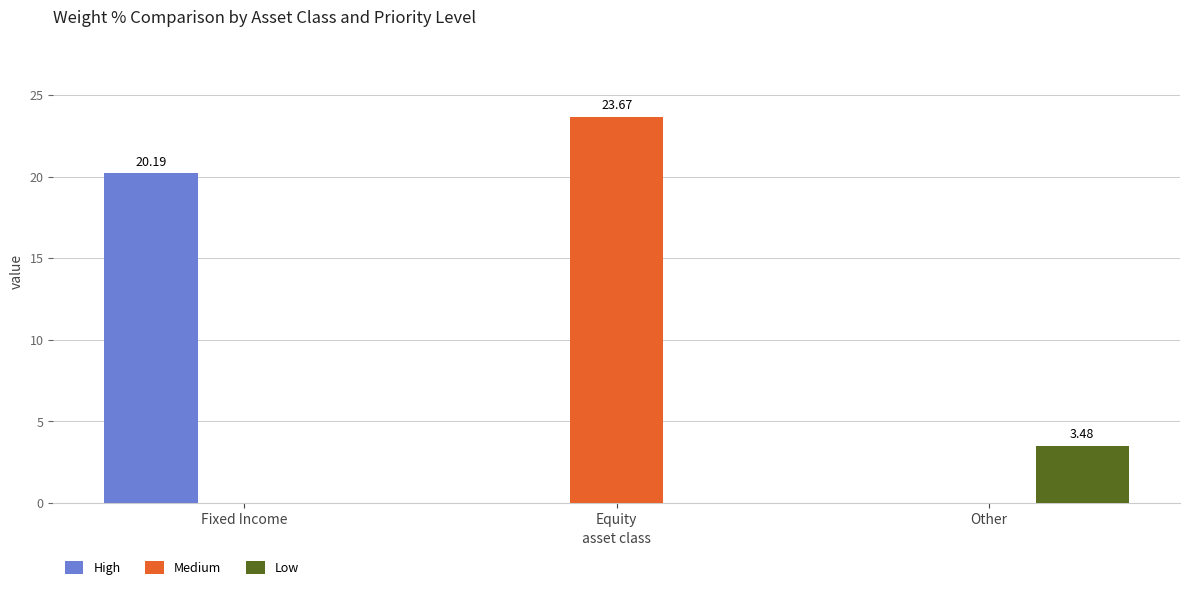

Which series has the largest total across all categories?

Medium